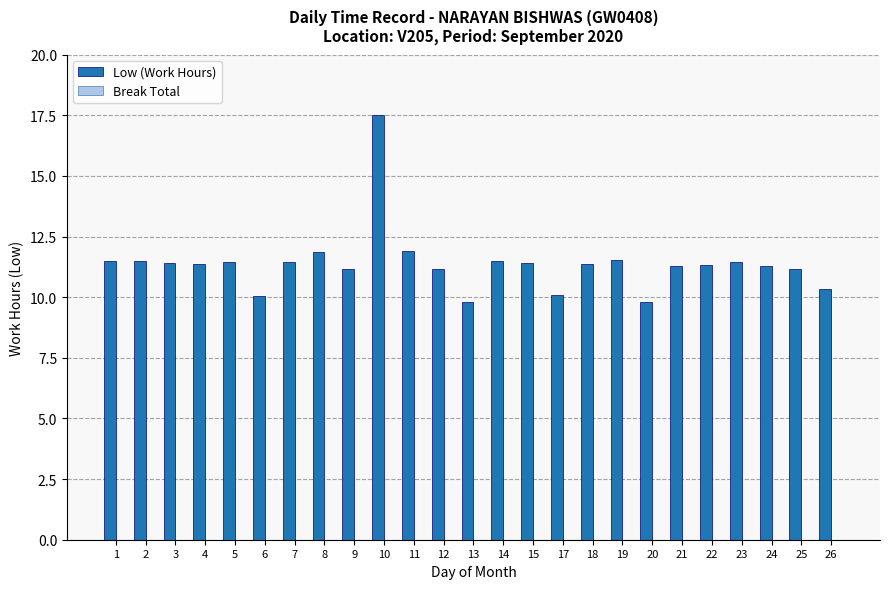

How many bars are there in total?

25